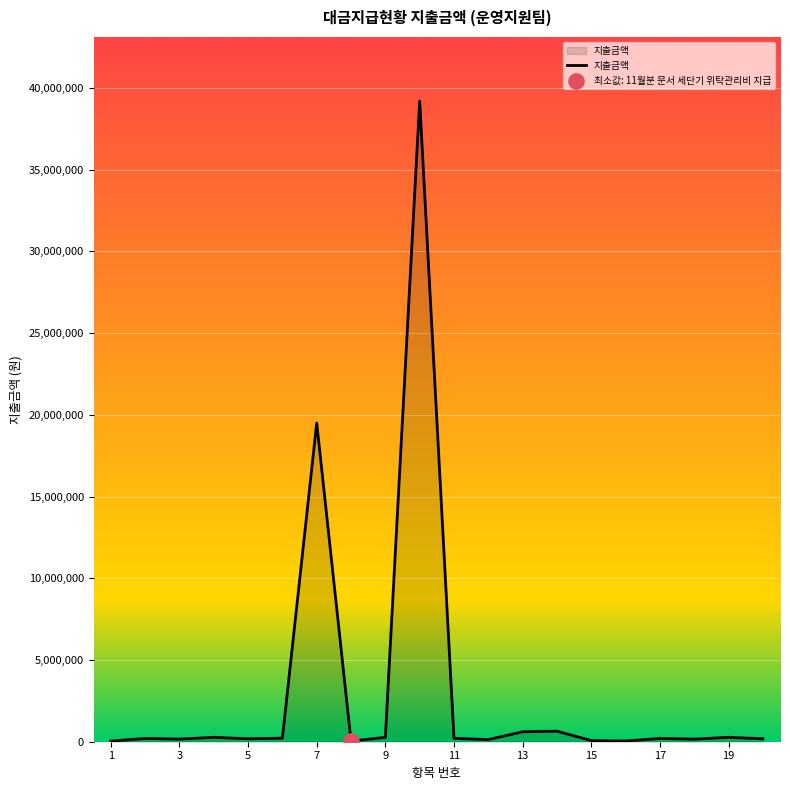

What is the maximum value shown in the chart?

39196310